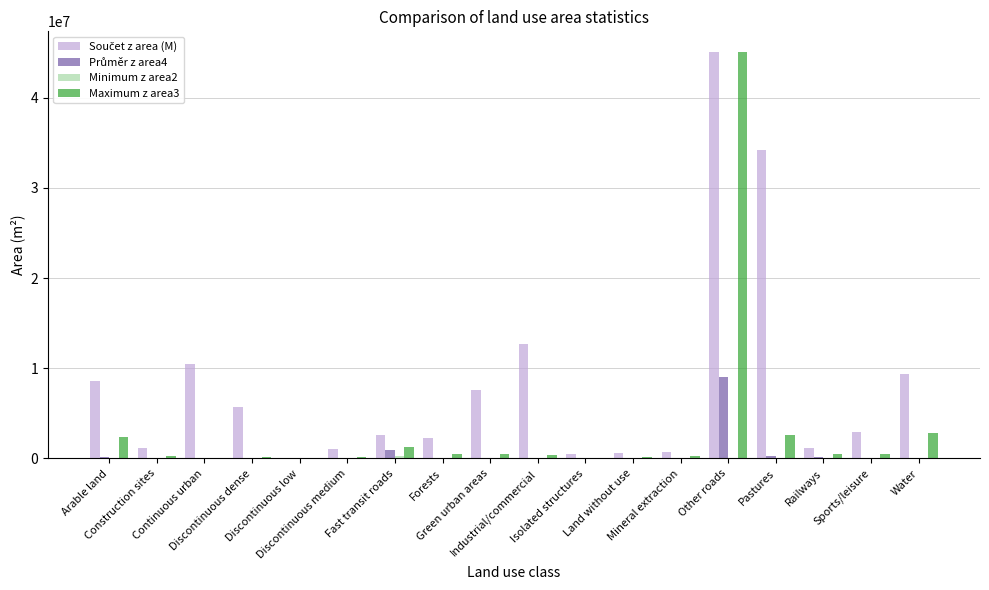

At which category is the sum across all series the highest?

Other roads